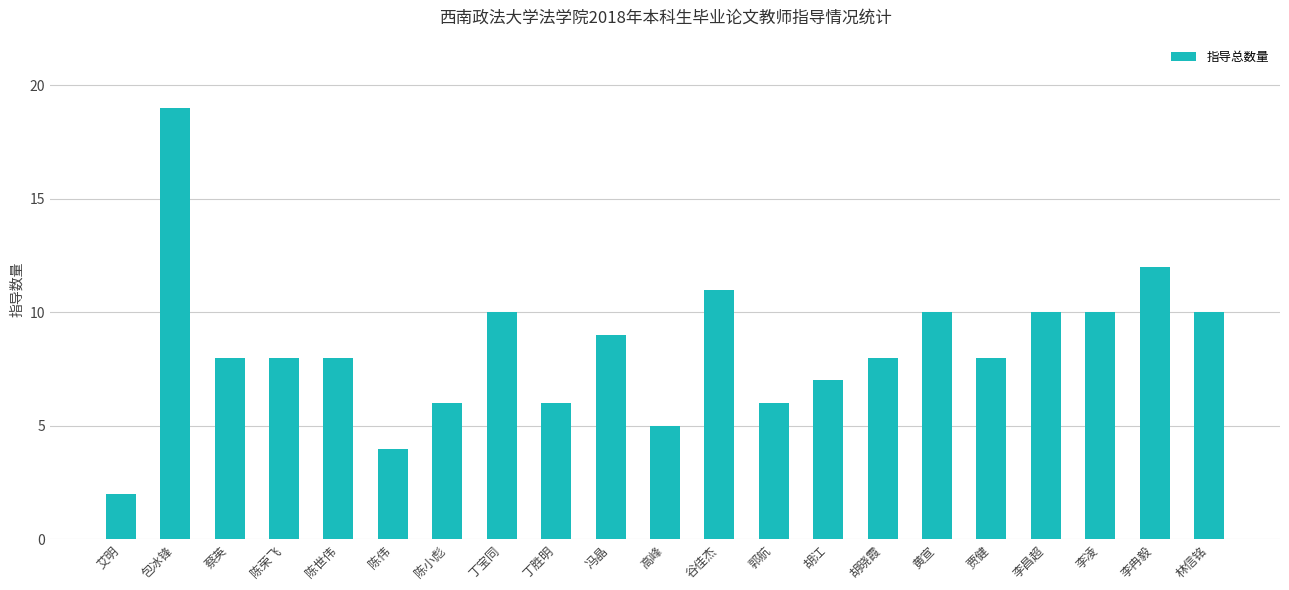

What is the difference between the values at 冯晶 and 林信铭?

1